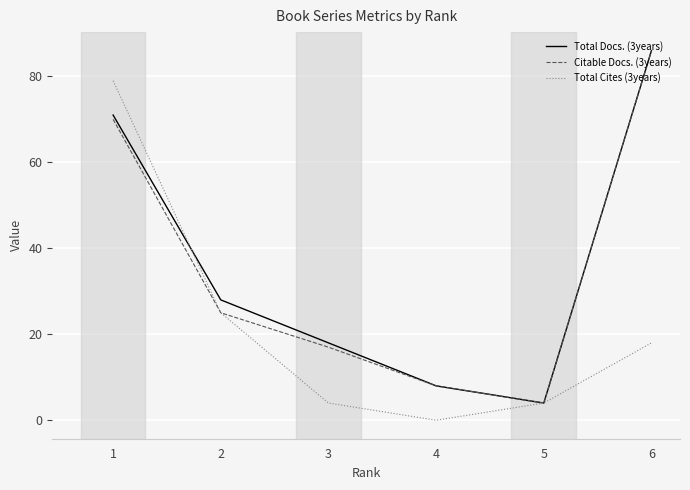

What is the maximum value for Total Cites (3years)?

79